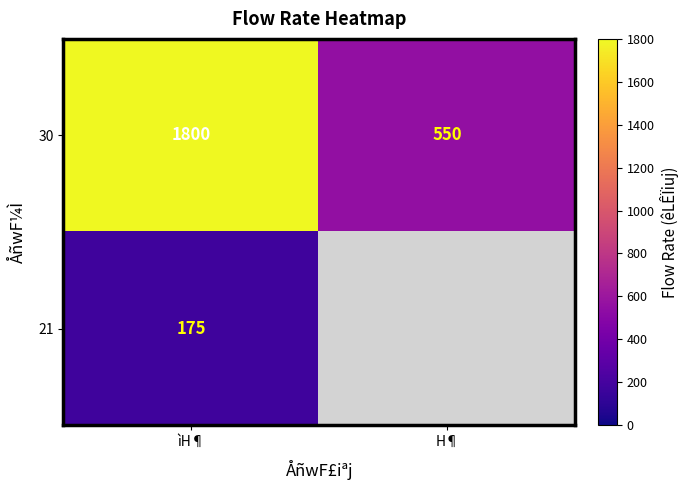

At which category does the chart reach its peak across all series?

ìH¶